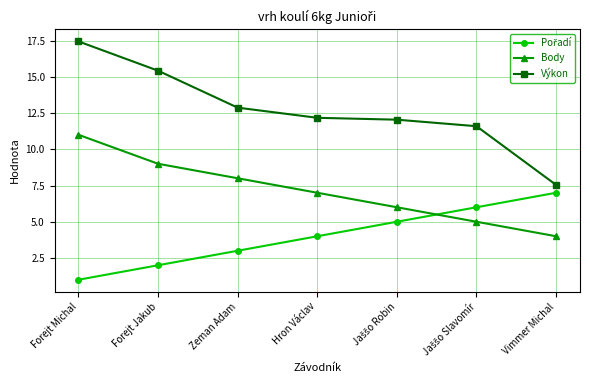

True or false: Výkon and Body cross at least once.

False